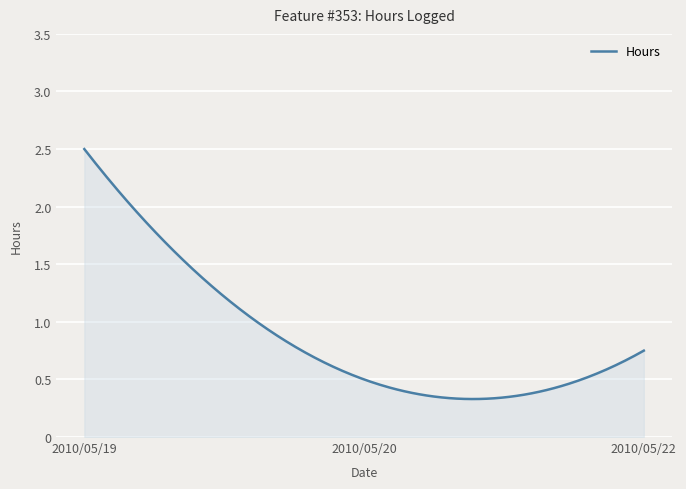

Reading left to right, extract all data points from this chart.

2.5	0.5	0.8